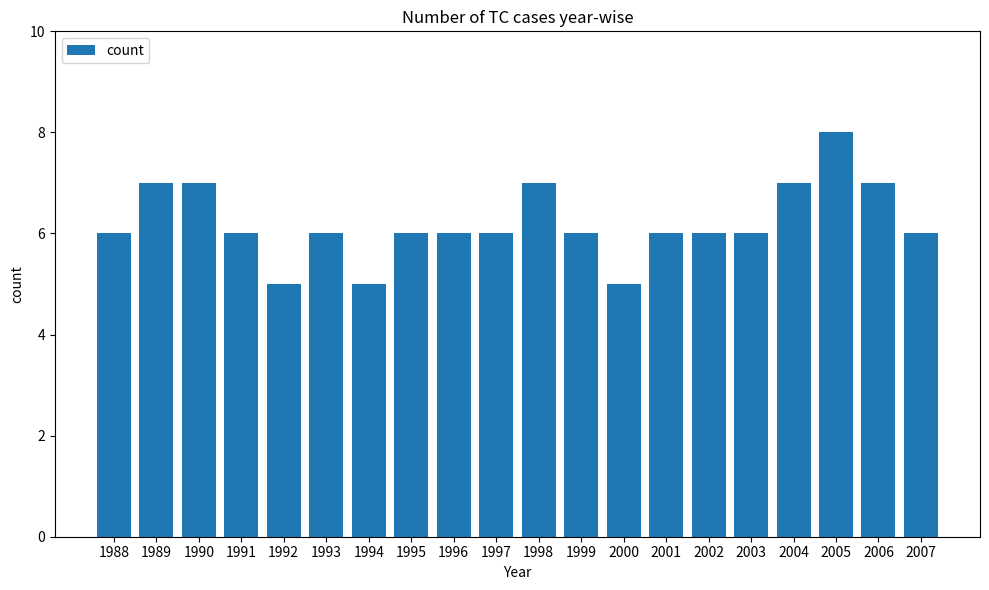

Count the number of categories in the chart.

20